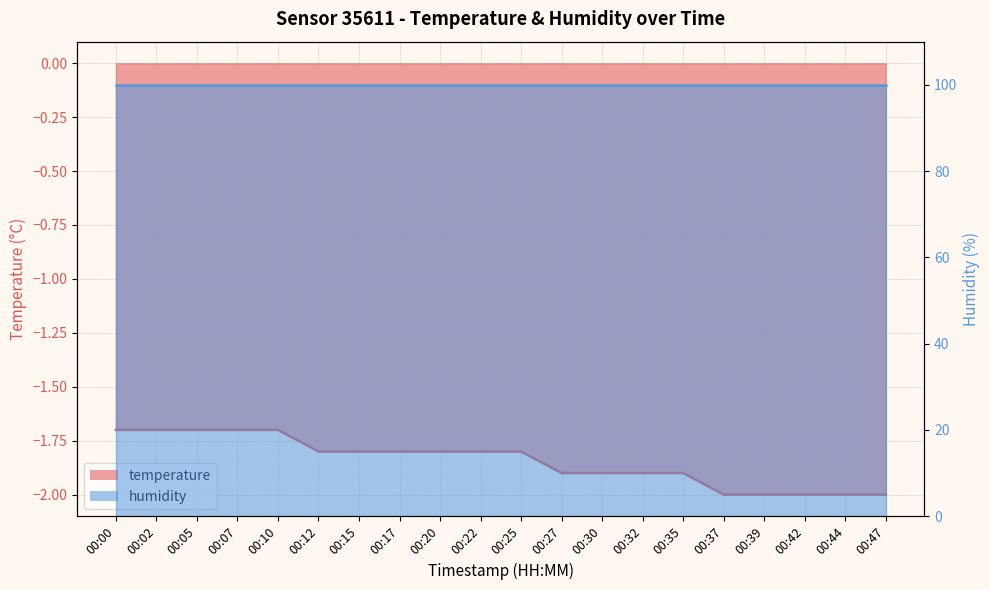

True or false: the data has more than 0 interior local peaks.

False